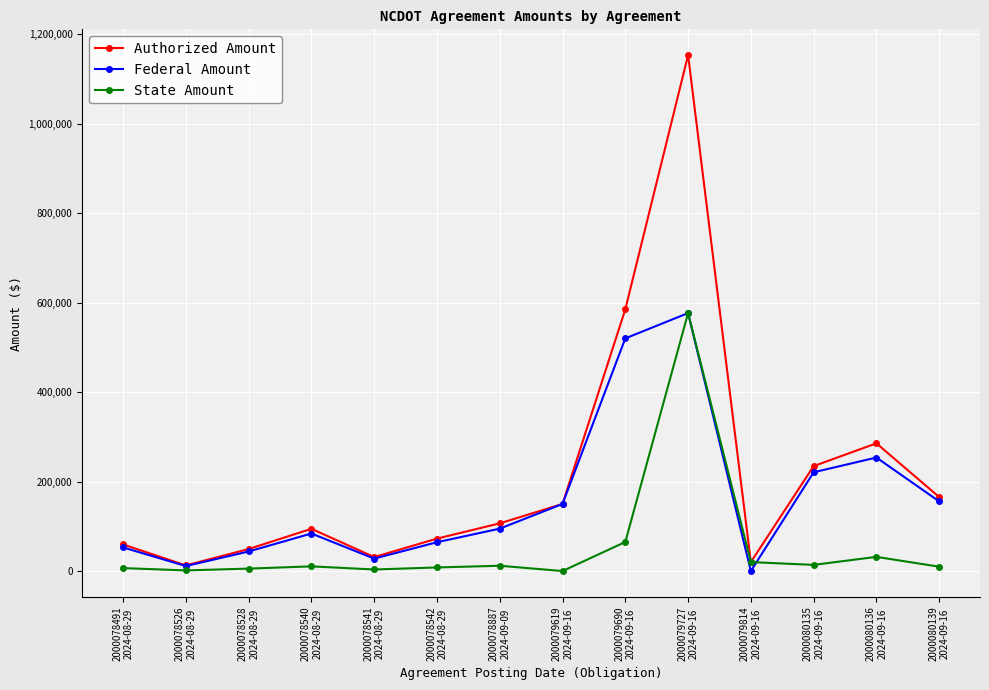

Which series has the widest spread of values?

Authorized Amount